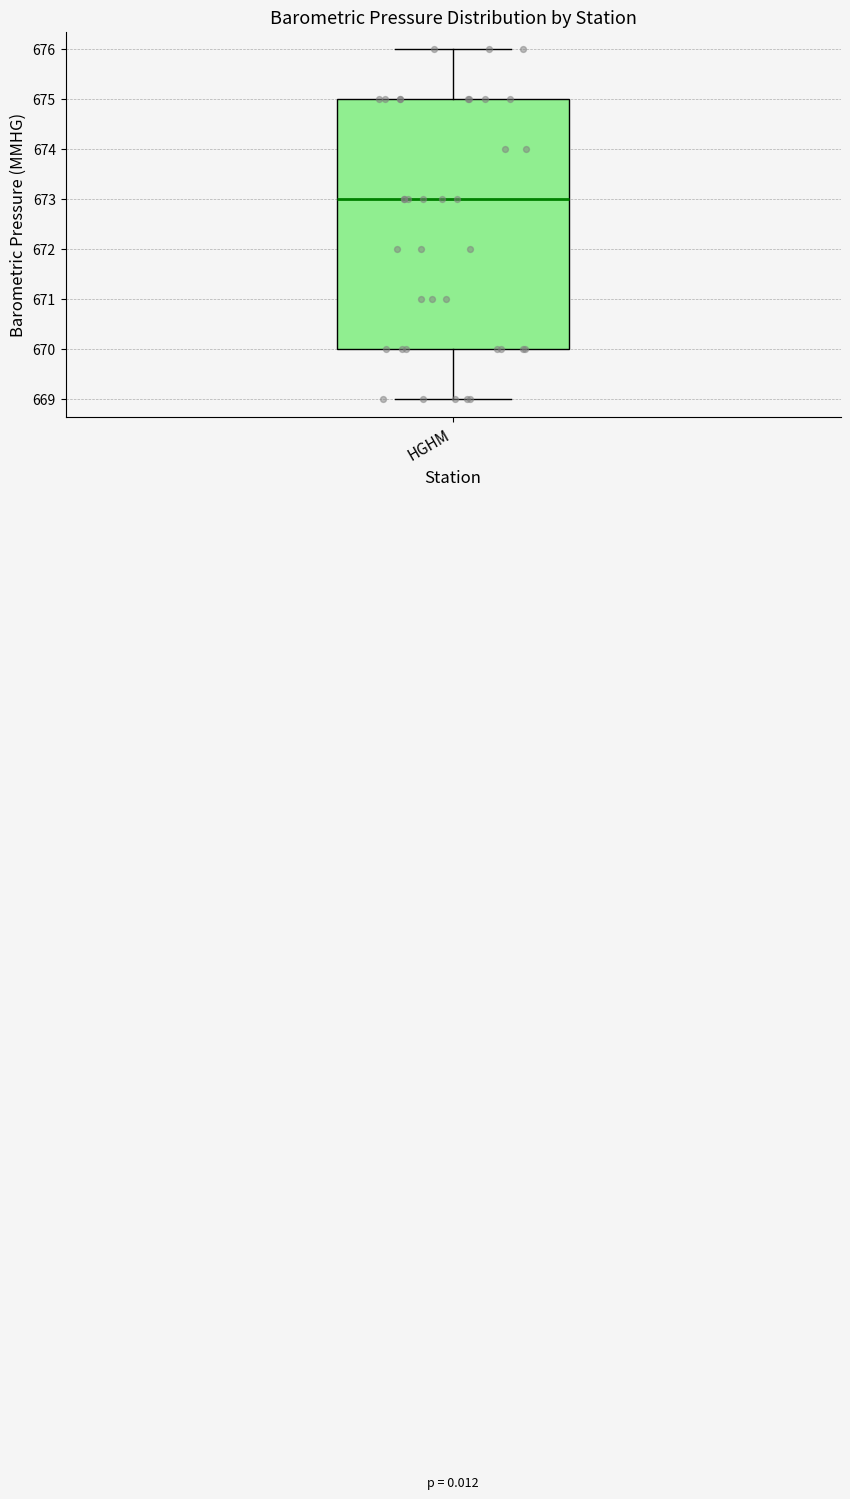

Read this box plot against the y-axis: the position of the median line, the range covered by the box, and the ends of both whiskers. The values are not printed on the chart, so give them approximately, as read against the axis.

median 673, box 670 to 675, whiskers 669 to 676